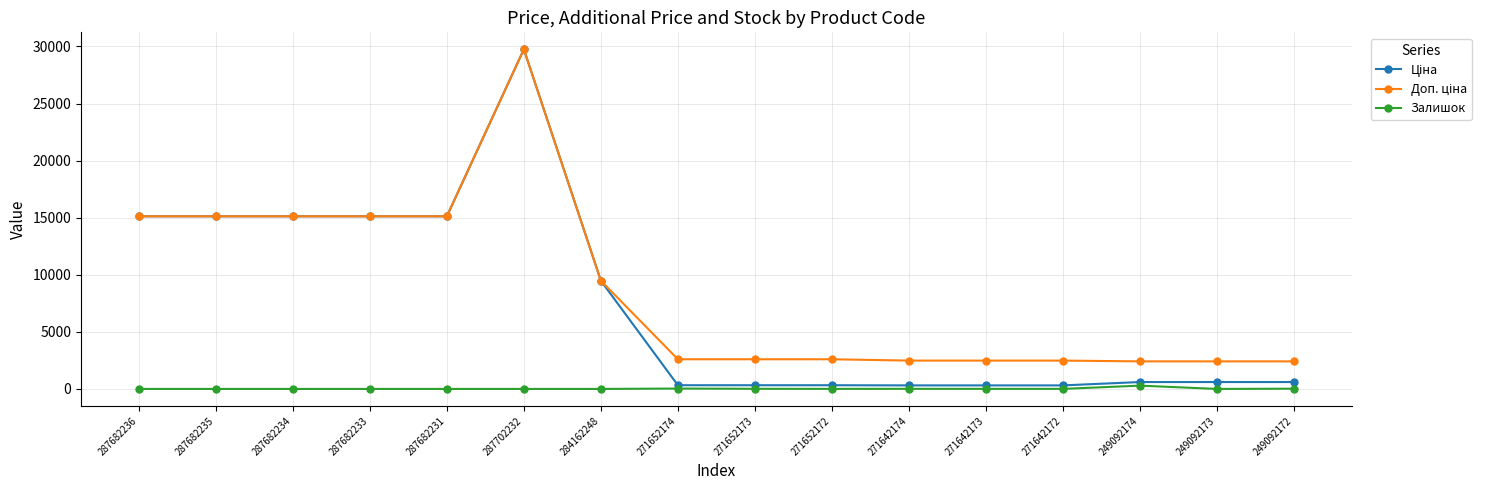

What position from the right is 287682236?

16